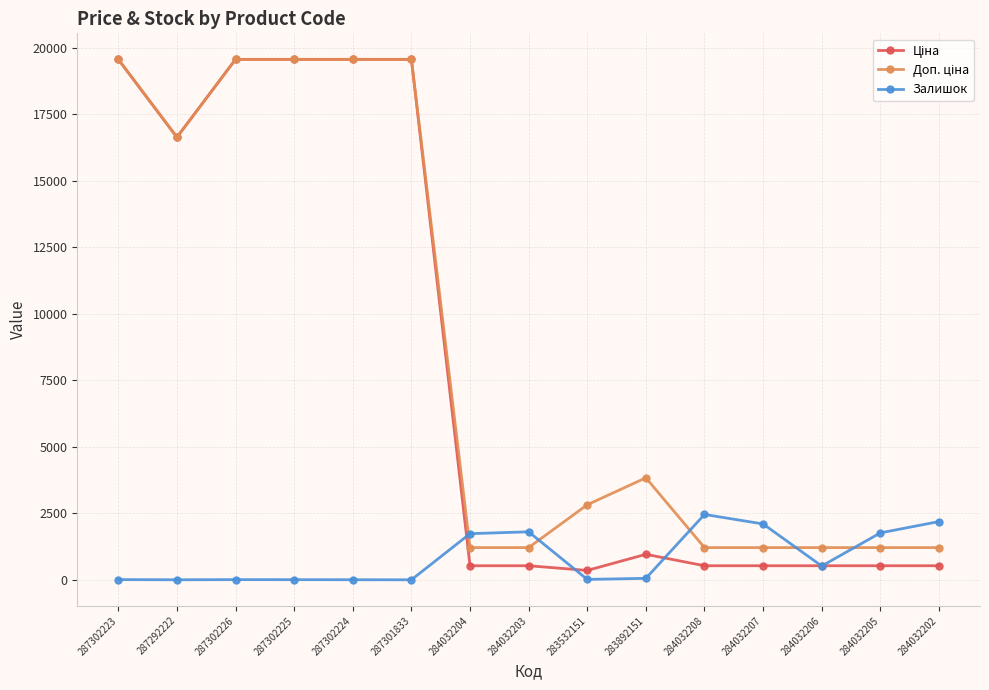

Is it true that Залишок equals 3.0 at 287302224?

True